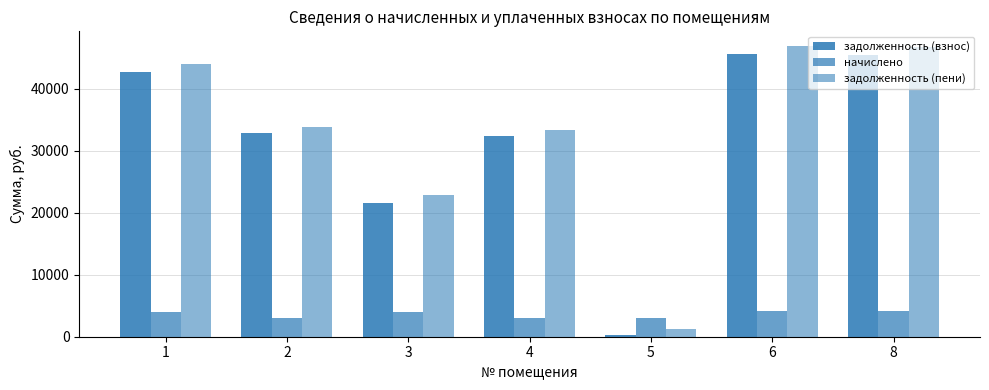

Between 6 and 5, which is larger?

6